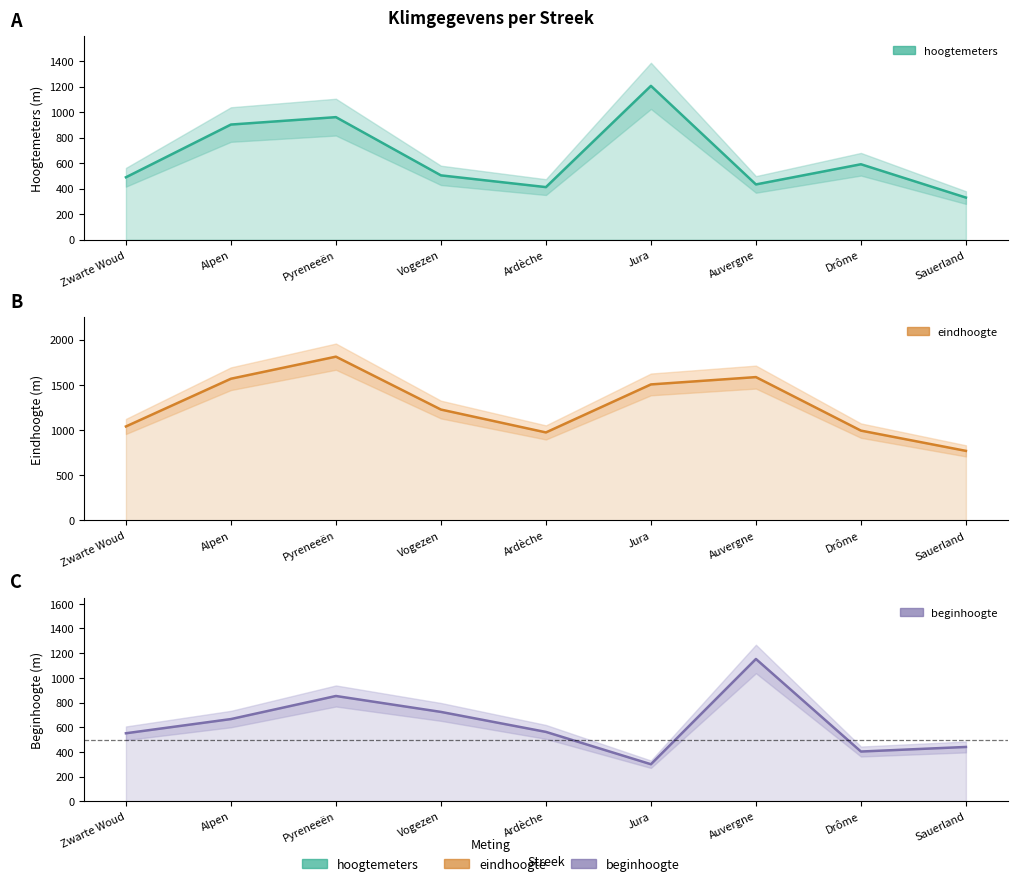

What is the difference between the maximum and minimum values in the hoogtemeters series?

875